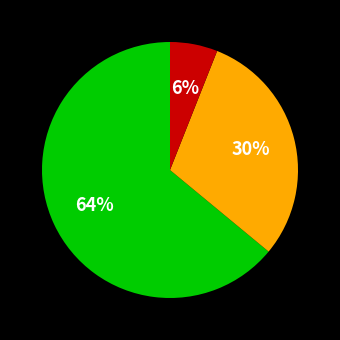

Is there a majority slice in this chart?

Yes